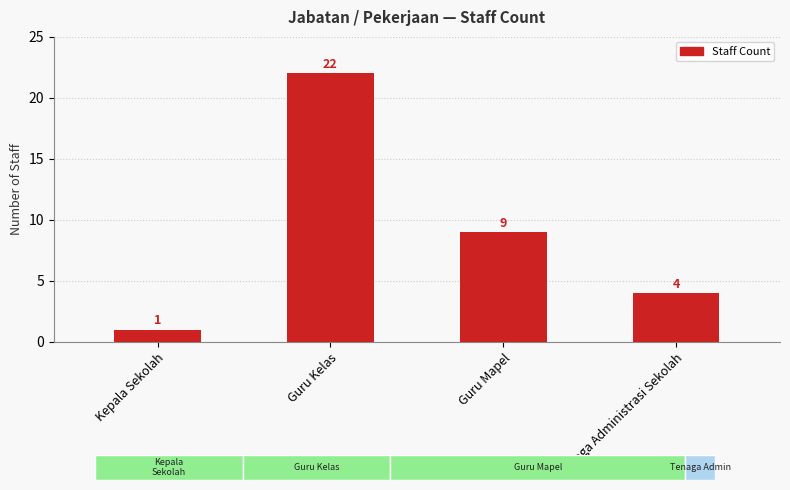

What is the difference between the second highest and minimum values?

8